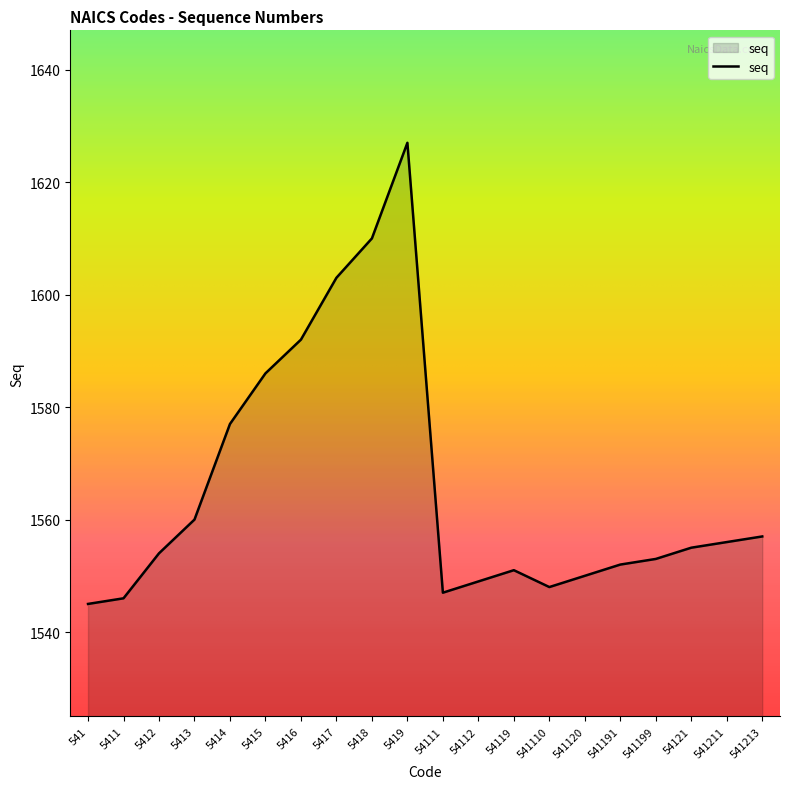

Where is the first local minimum?

54111